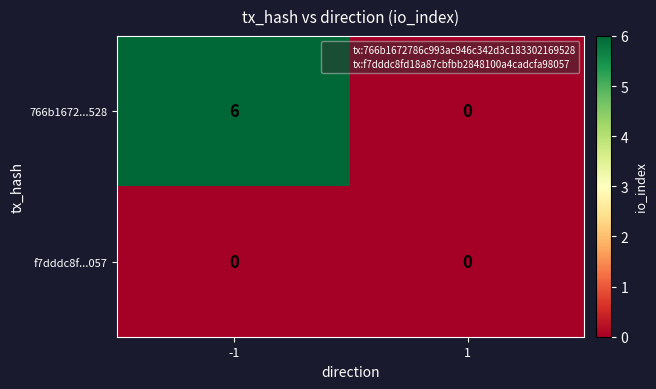

Count the number of data series in this chart.

2